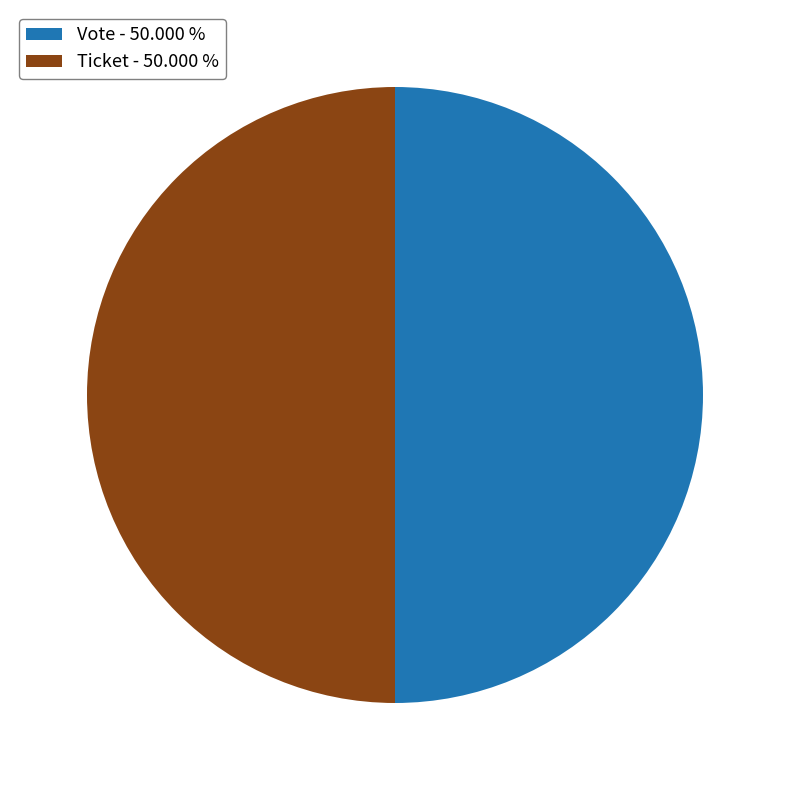

What is the ratio of the value at Vote - 50.000 % to the value at Ticket - 50.000 %?

1.0